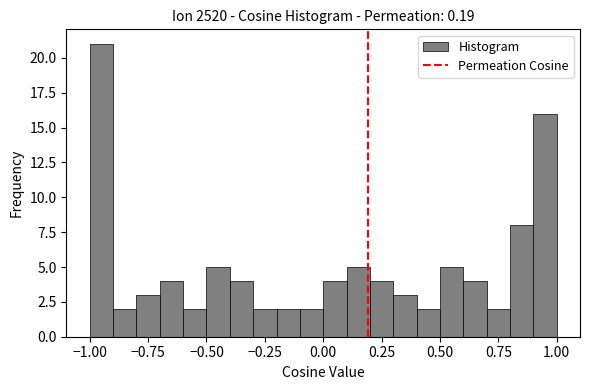

Around what value on the x-axis is the tallest bar? Give the approximate position of its centre, as read against the axis.

-0.95